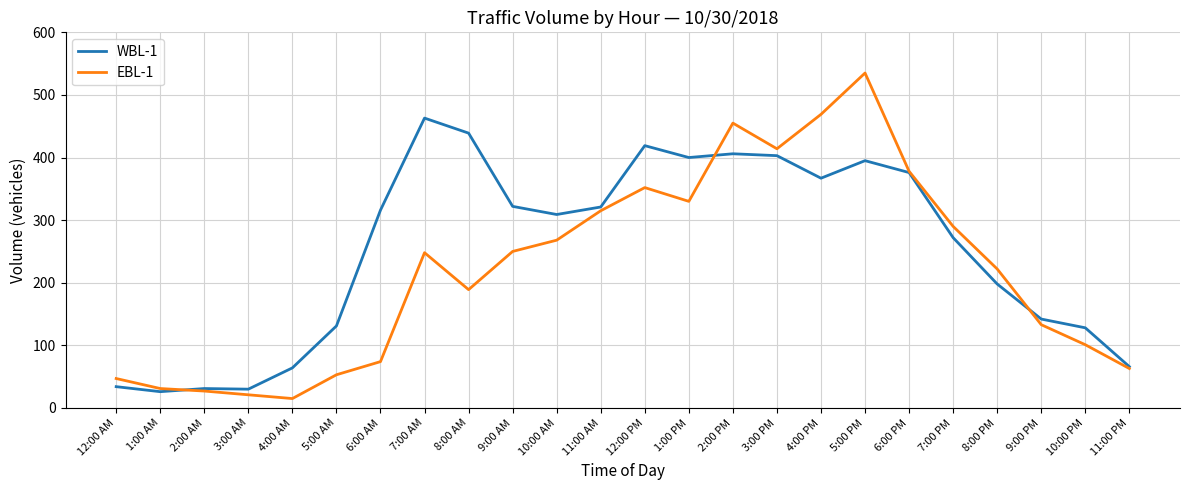

At how many categories does at least one series exceed 217?

15